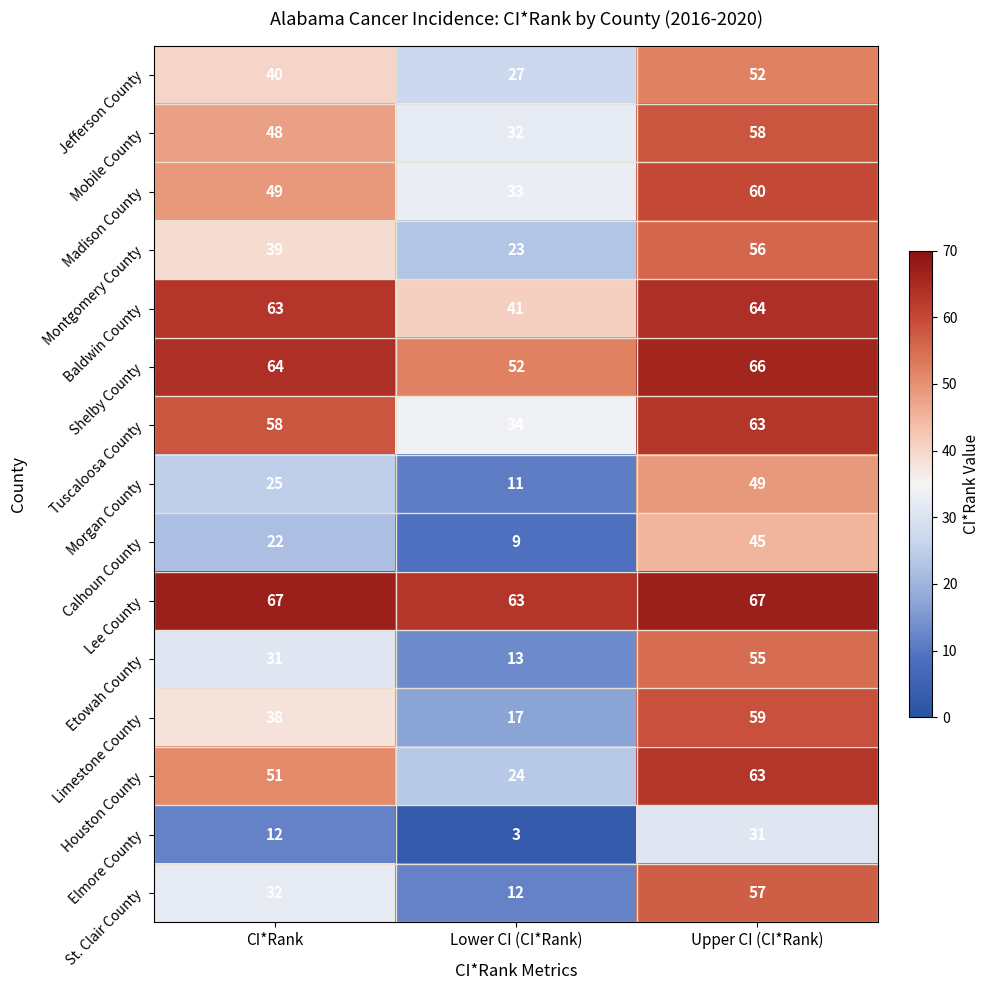

True or false: Mobile County has a value of 18 at Lower CI (CI*Rank).

False